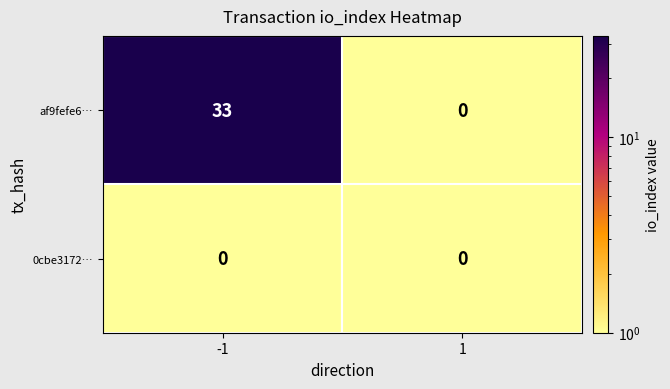

Reading left to right, list all the values displayed in this chart.

af9fefe6…: -1=33	1=0
0cbe3172…: -1=0	1=0